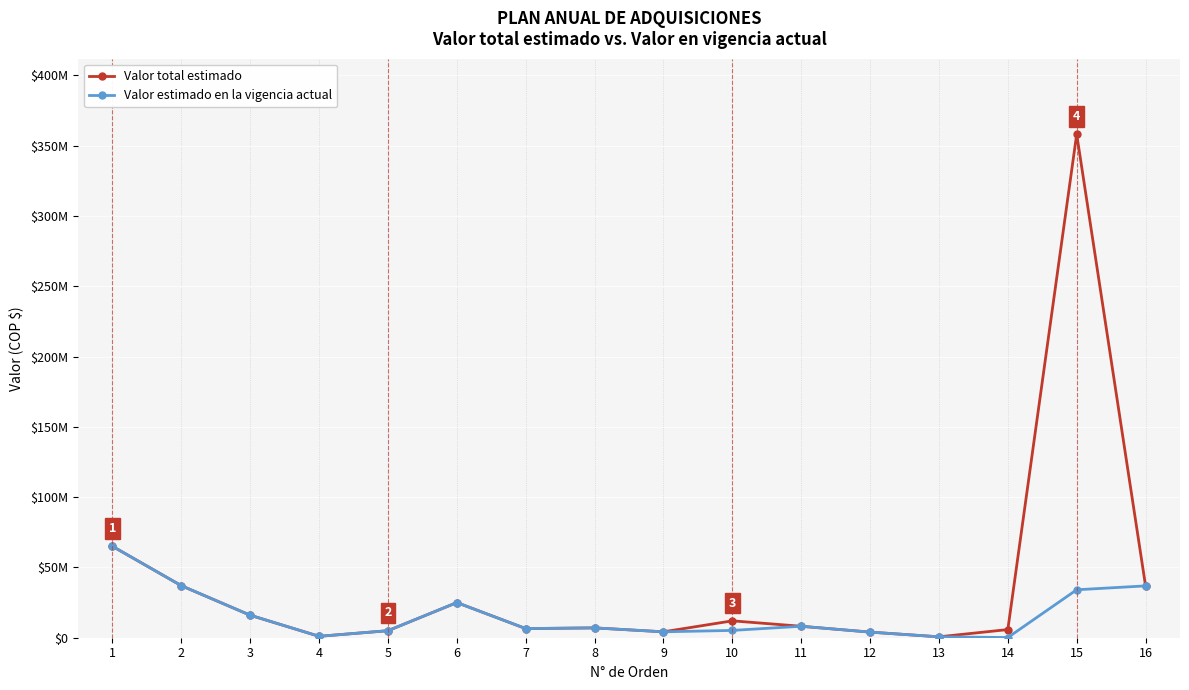

At which category is the sum across all series the highest?

15